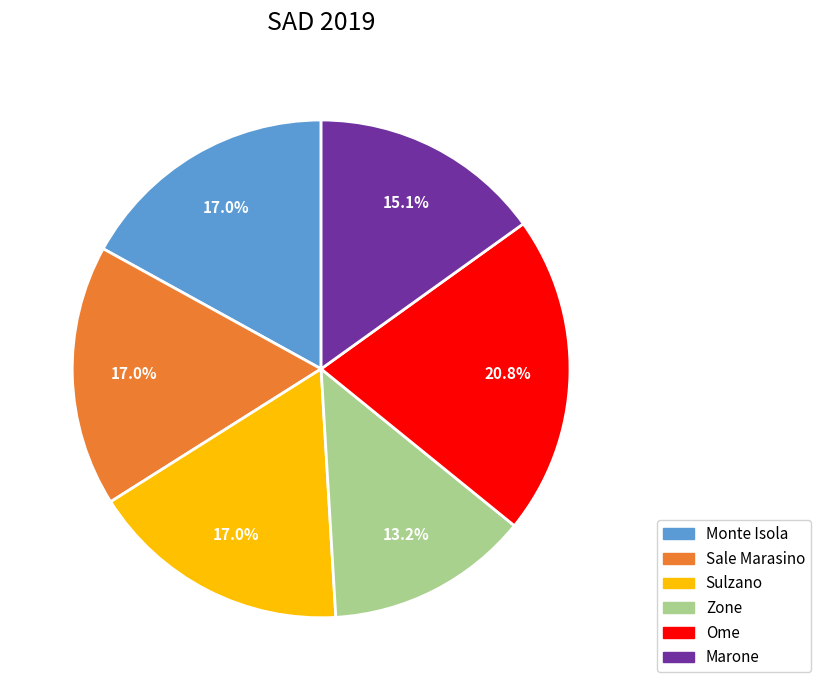

To the nearest percent, what is the difference between the Sulzano and Ome slice percentages?

4%